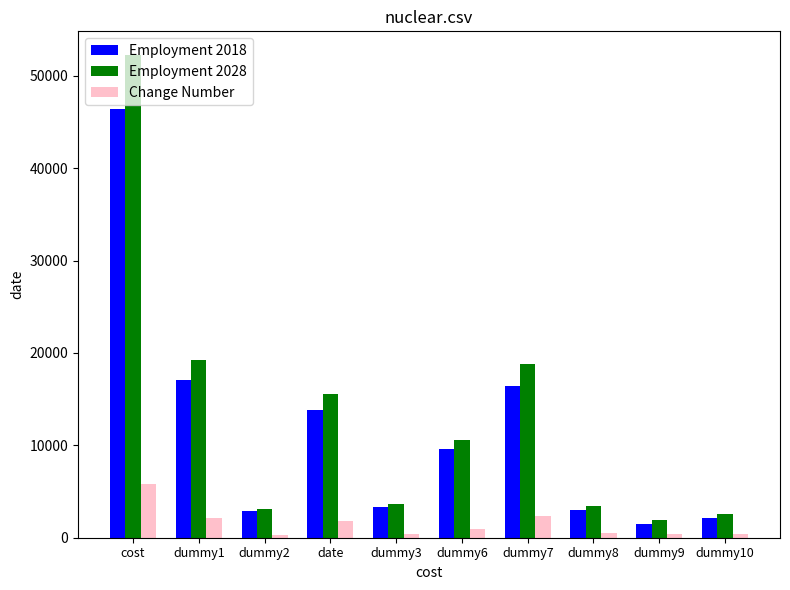

How many distinct data groups are displayed?

3